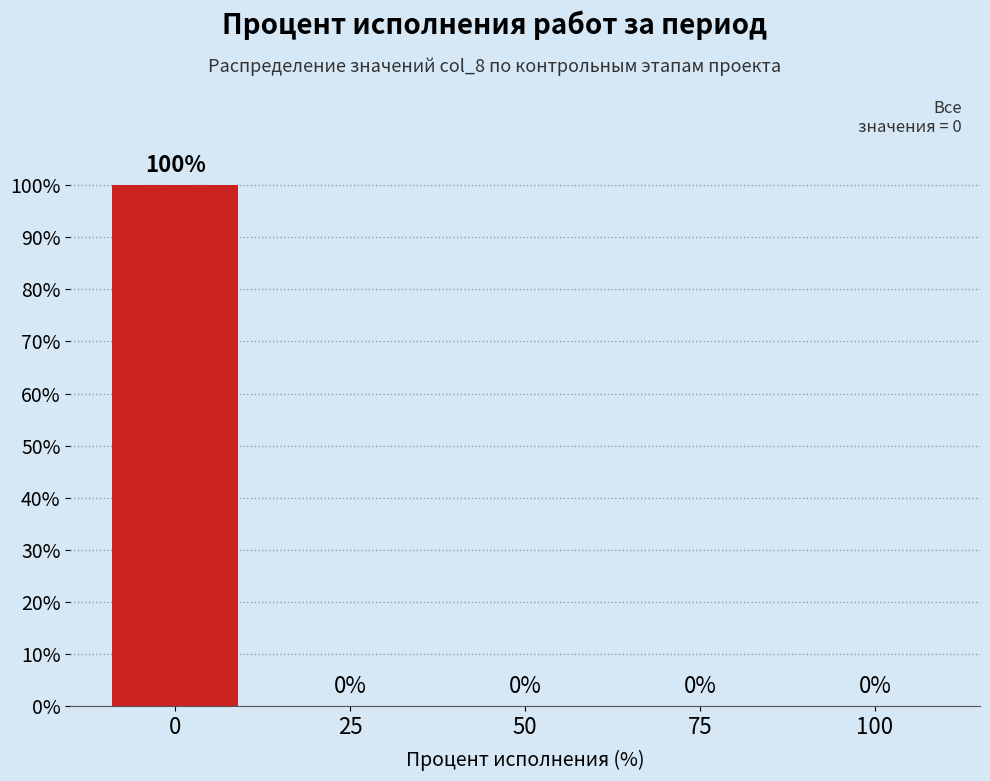

Reading left to right, transcribe all the data shown in this chart.

0=100	25=0	50=0	75=0	100=0